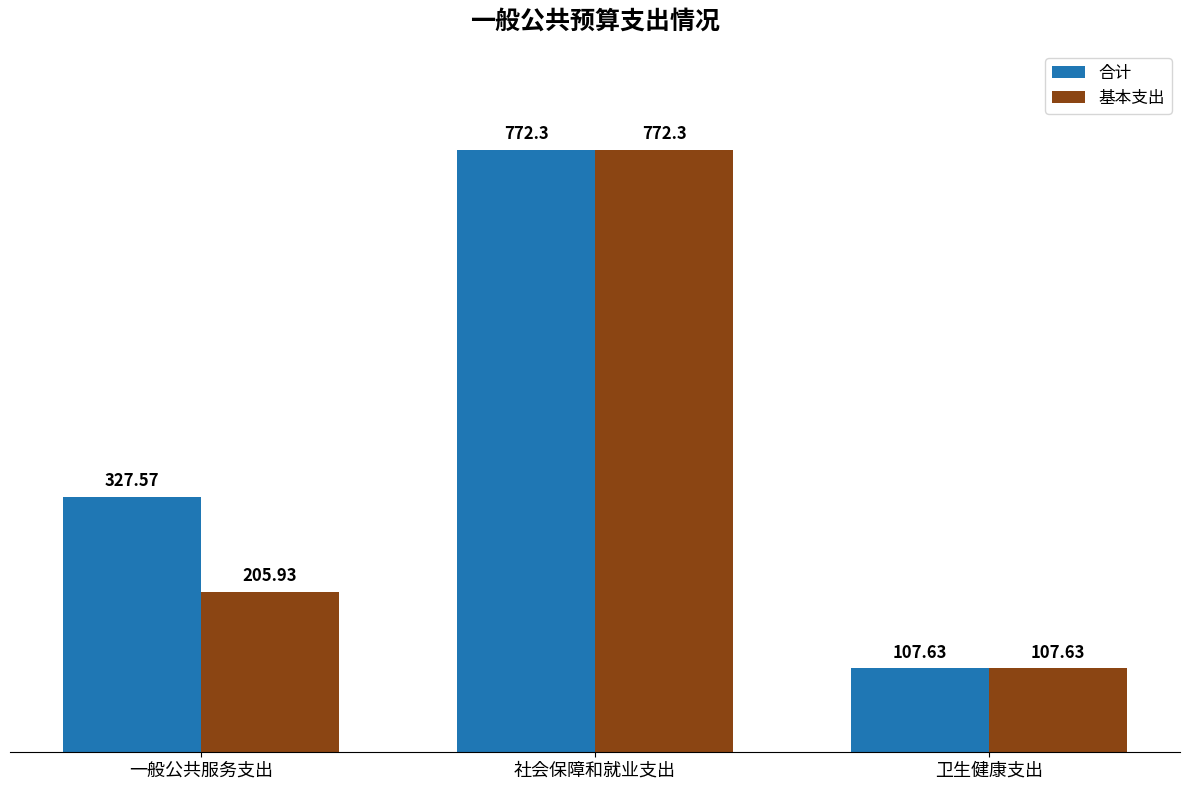

What is the difference between the maximum and minimum values in the 合计 series?

664.7